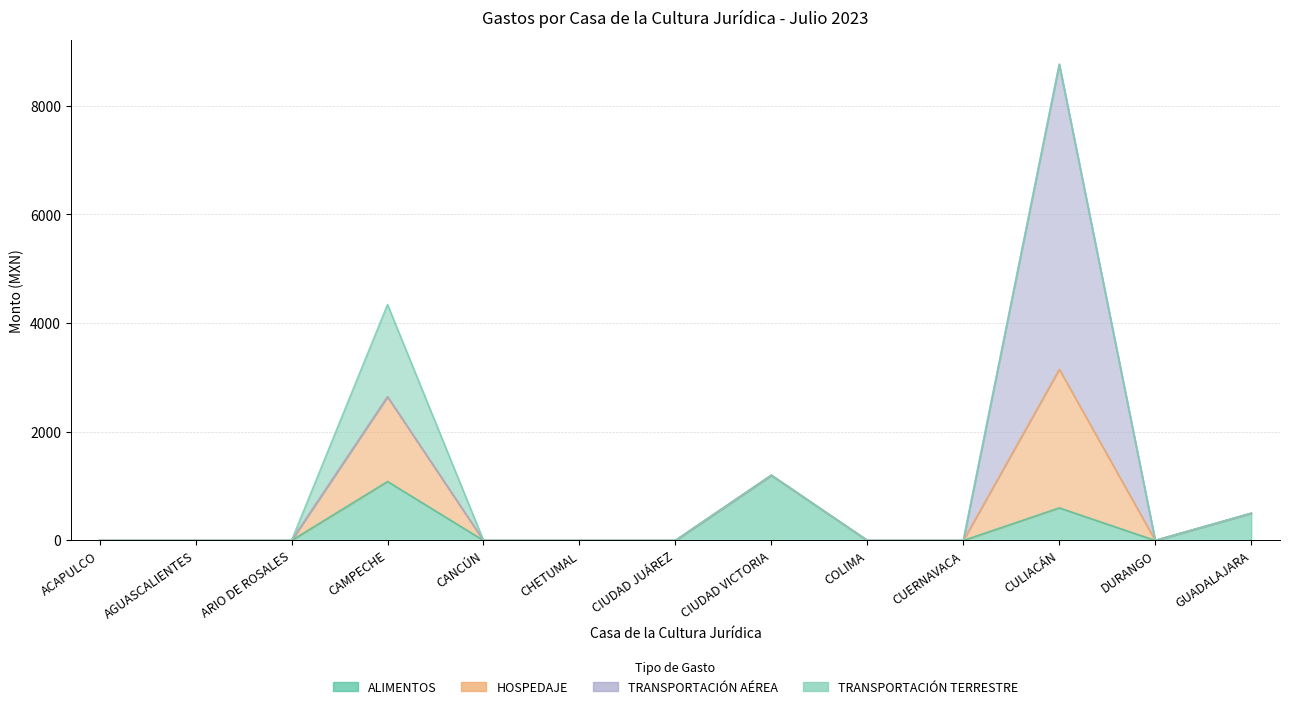

Which series changed the most between CANCÚN and GUADALAJARA?

ALIMENTOS